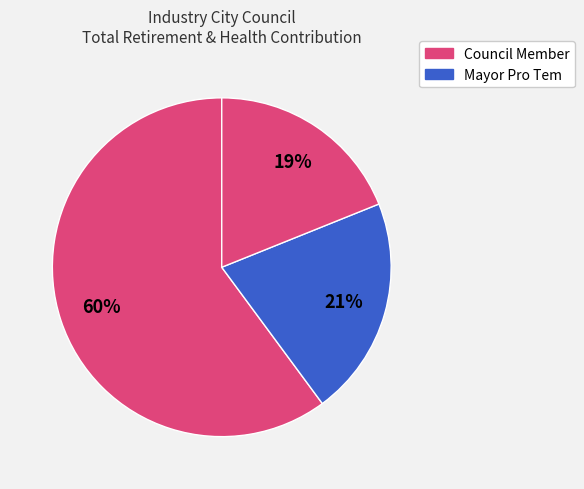

How many segments does this pie chart have?

3